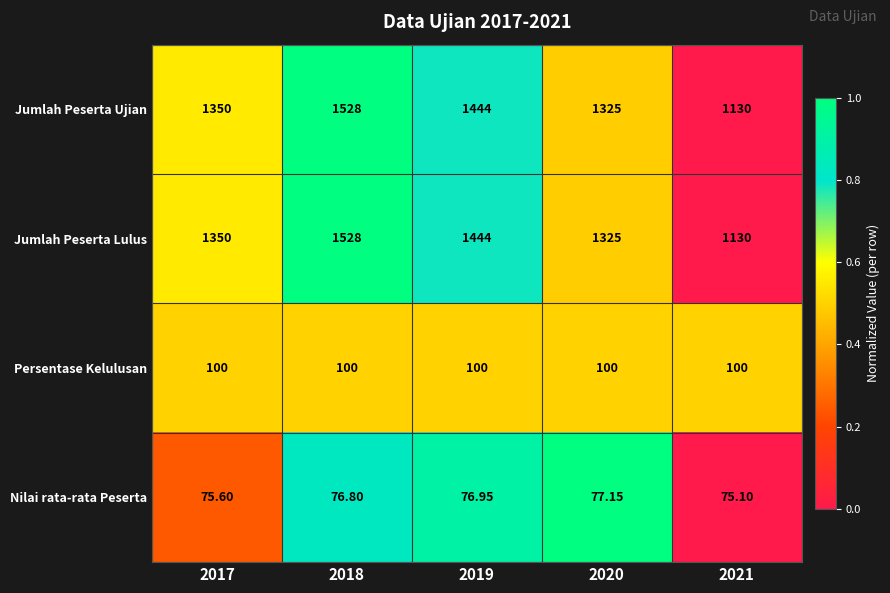

Is the value of Jumlah Peserta Lulus at 2018 greater than the value of Jumlah Peserta Ujian at 2019?

Yes